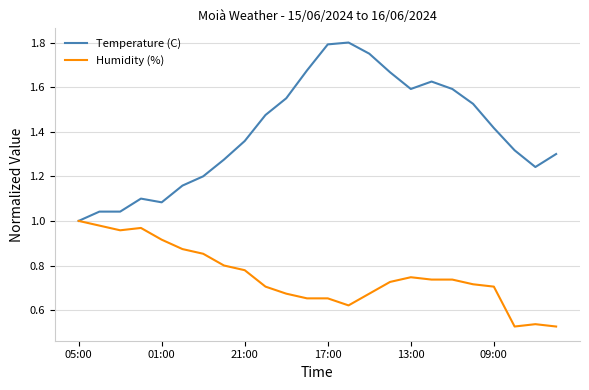

Which series has the widest spread of values?

Temperature (C)